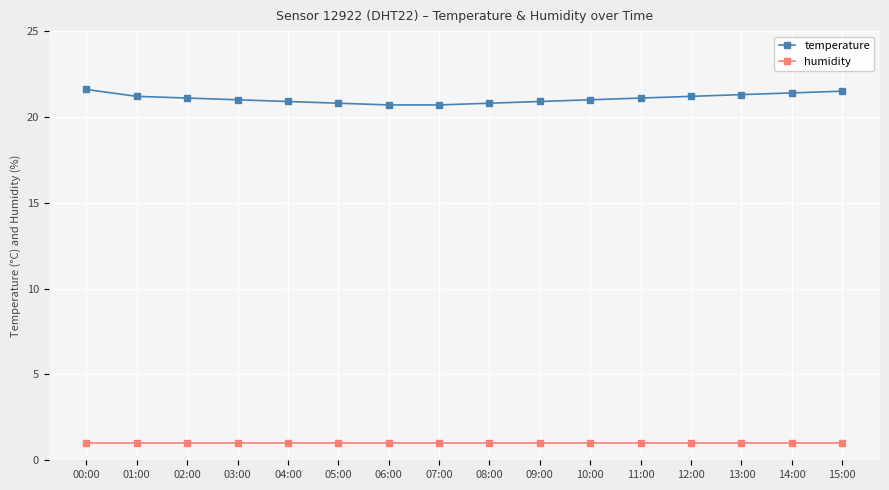

What is the value of the temperature point at the 10th from the left?

20.9